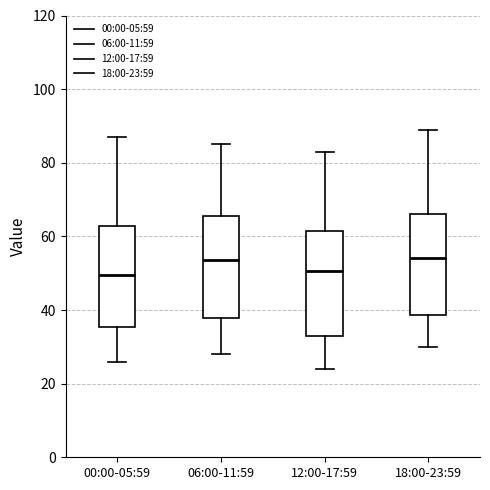

Reading left to right, transcribe this box plot: for each box, give where its median line is, the range the box spans, and where its two whiskers end, as read against the y-axis. The values are not printed on the chart, so give them approximately, as read against the axis.

00:00-05:59: median 50, box 36 to 62, whiskers 26 to 88
06:00-11:59: median 54, box 38 to 66, whiskers 28 to 86
12:00-17:59: median 50, box 34 to 62, whiskers 24 to 84
18:00-23:59: median 54, box 38 to 66, whiskers 30 to 90